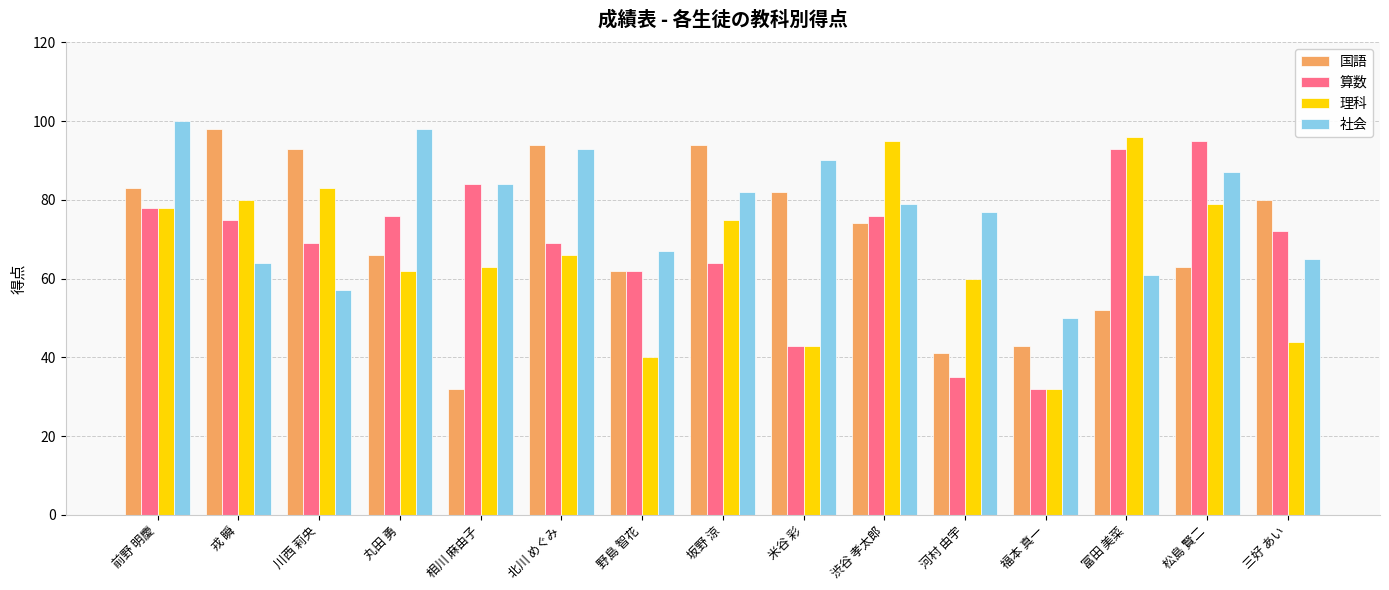

At which label is 社会 closest to 75?

河村 由宇